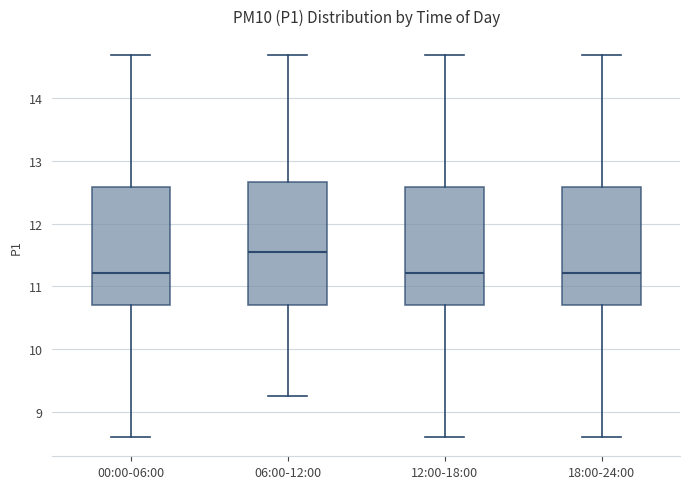

Reading left to right, transcribe this box plot: for each box, give where its median line is, the range the box spans, and where its two whiskers end, as read against the y-axis. The values are not printed on the chart, so give them approximately, as read against the axis.

00:00-06:00: median 11.2, box 10.7 to 12.6, whiskers 8.6 to 14.7
06:00-12:00: median 11.6, box 10.7 to 12.7, whiskers 9.3 to 14.7
12:00-18:00: median 11.2, box 10.7 to 12.6, whiskers 8.6 to 14.7
18:00-24:00: median 11.2, box 10.7 to 12.6, whiskers 8.6 to 14.7